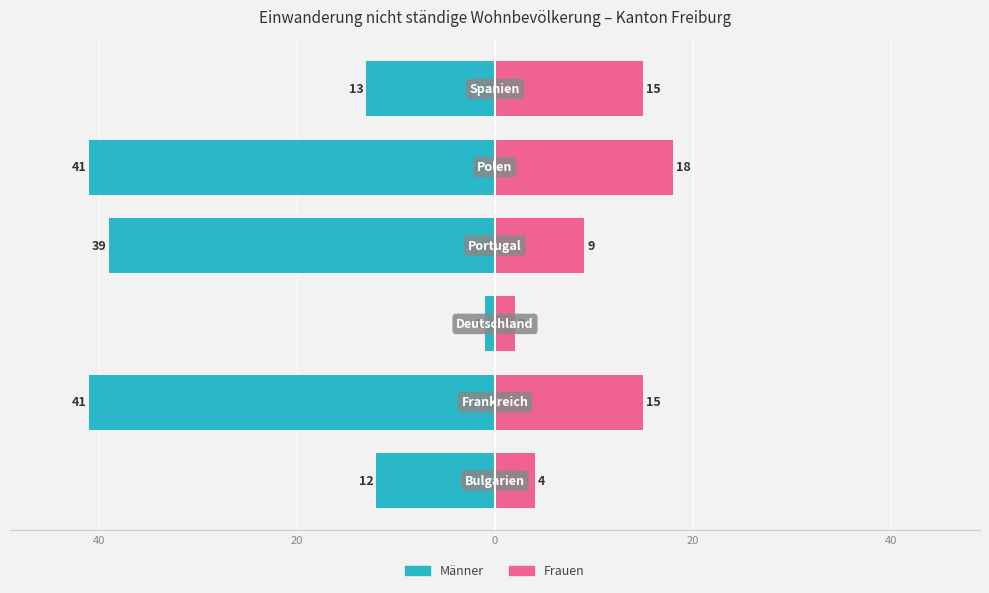

Reading left to right, extract all data points from this chart.

Männer: -12	-41	-1	-39	-41	-13
Frauen: 4	15	2	9	18	15